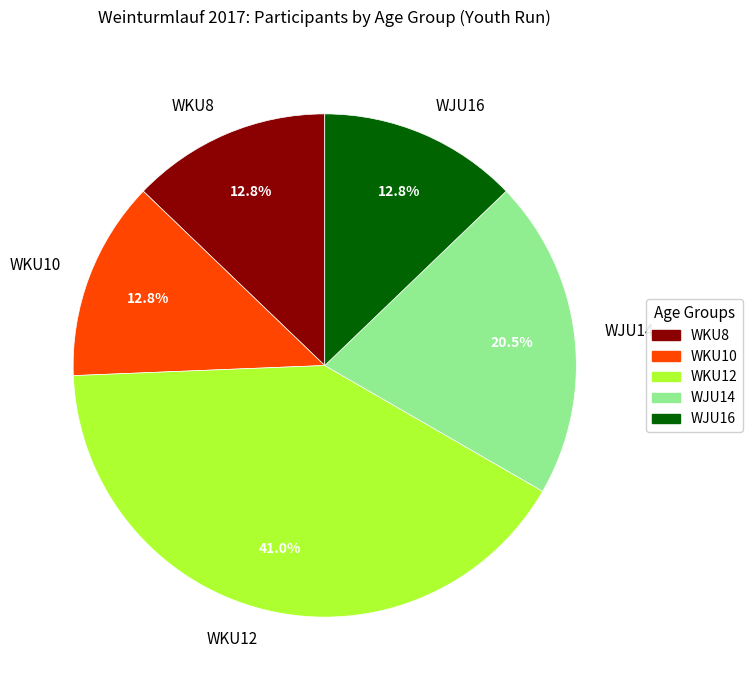

To the nearest percent, what is the difference between the WJU14 and WKU8 slice percentages?

8%